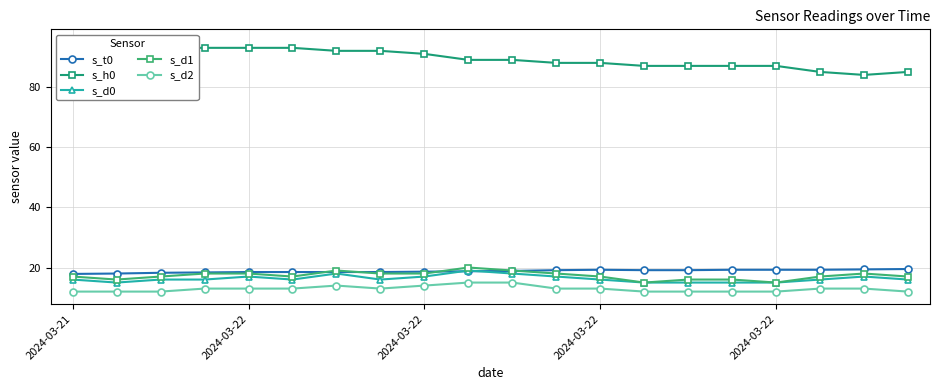

Which series has the largest total across all categories?

s_h0